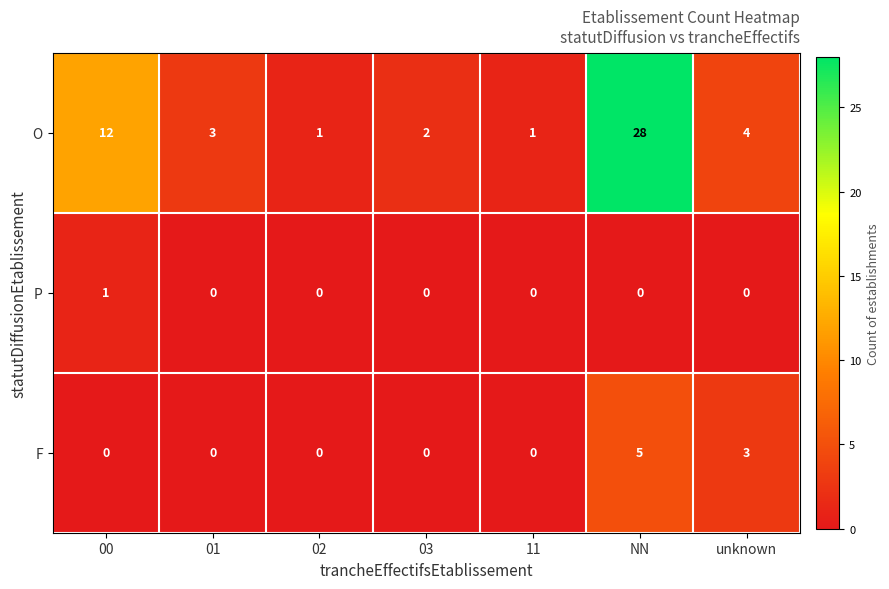

What is the spread (max minus min) of values at unknown?

4